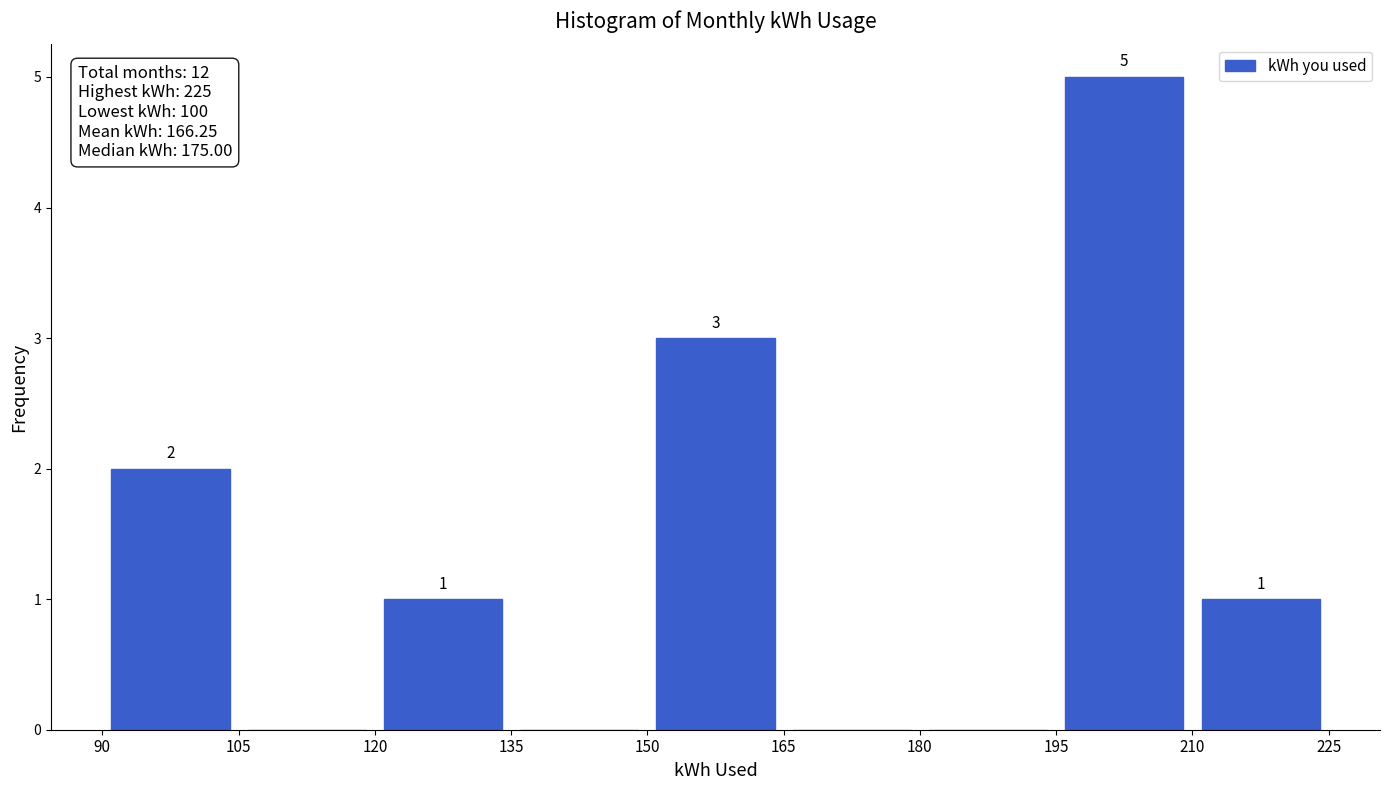

Over which range of the x-axis is the bar tallest?

195 to 210